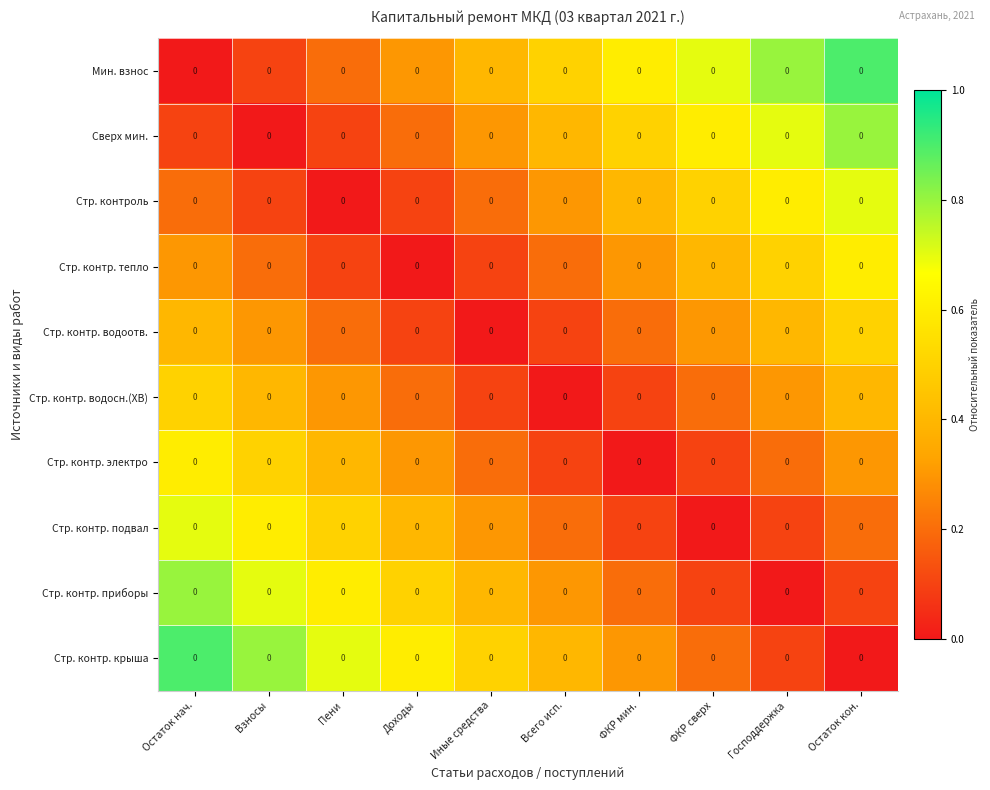

Between Доходы and Господдержка, which is larger?

Господдержка